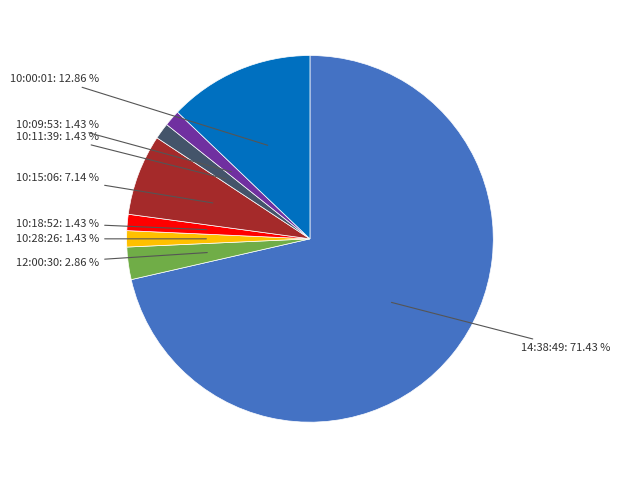

How many segments does this pie chart have?

8